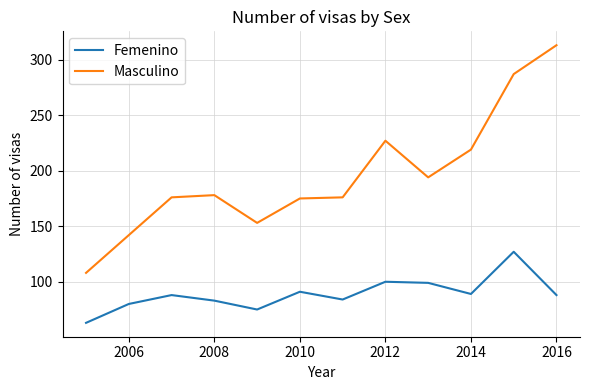

Which series has the largest range (max minus min)?

Masculino